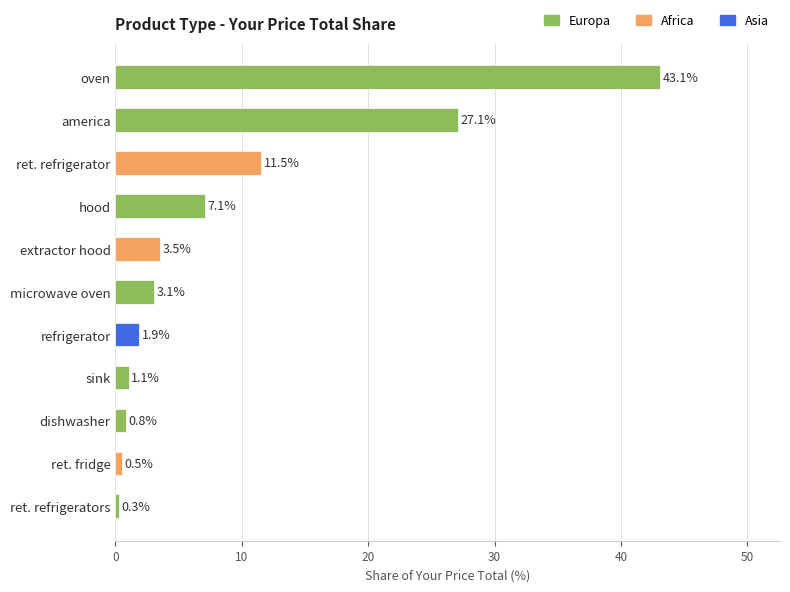

Rank the categories by value from lowest to highest.

ret. refrigerators, ret. fridge, dishwasher, sink, refrigerator, microwave oven, extractor hood, hood, ret. refrigerator, america, oven